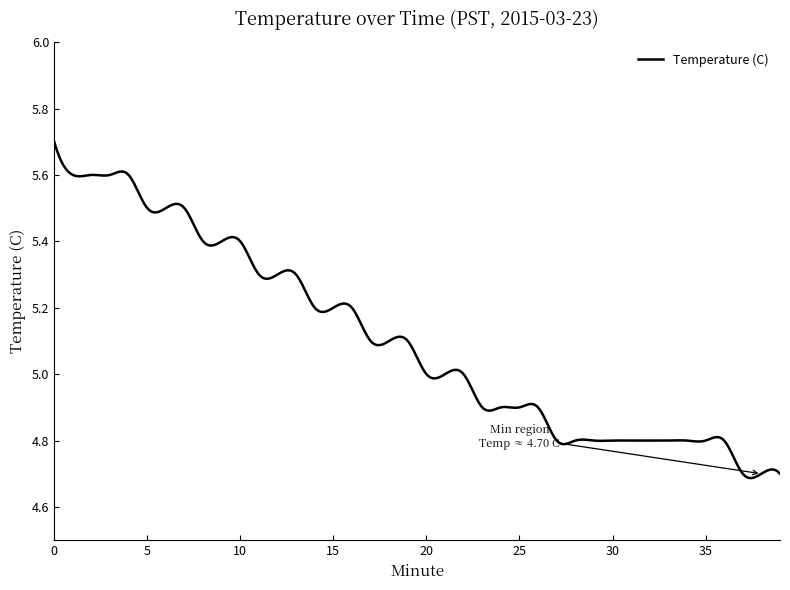

What is the difference between the maximum and minimum values?

1.0